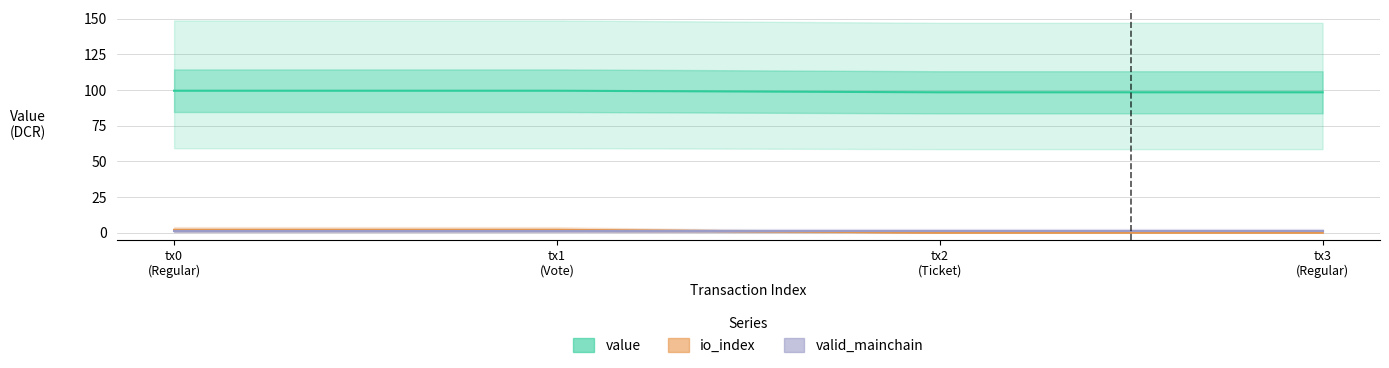

What are all the series names shown in the legend?

value, io_index, valid_mainchain